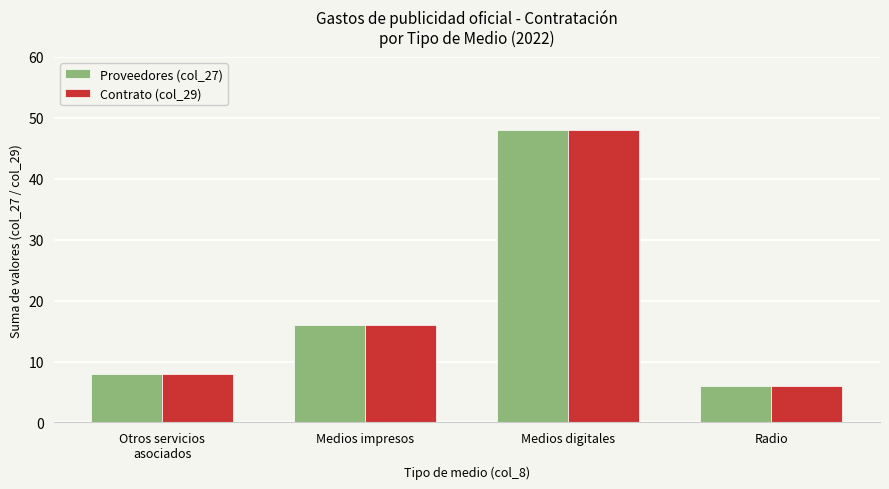

What is the average value of the Contrato (col_29) series?

20